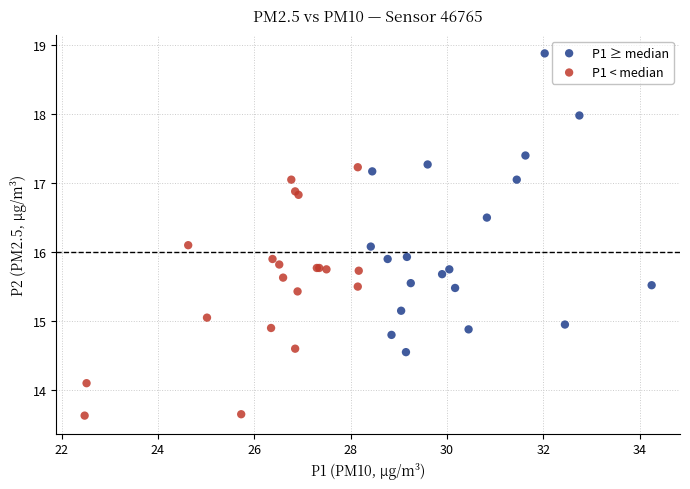

Which series reaches the maximum Y coordinate?

P1 ≥ median